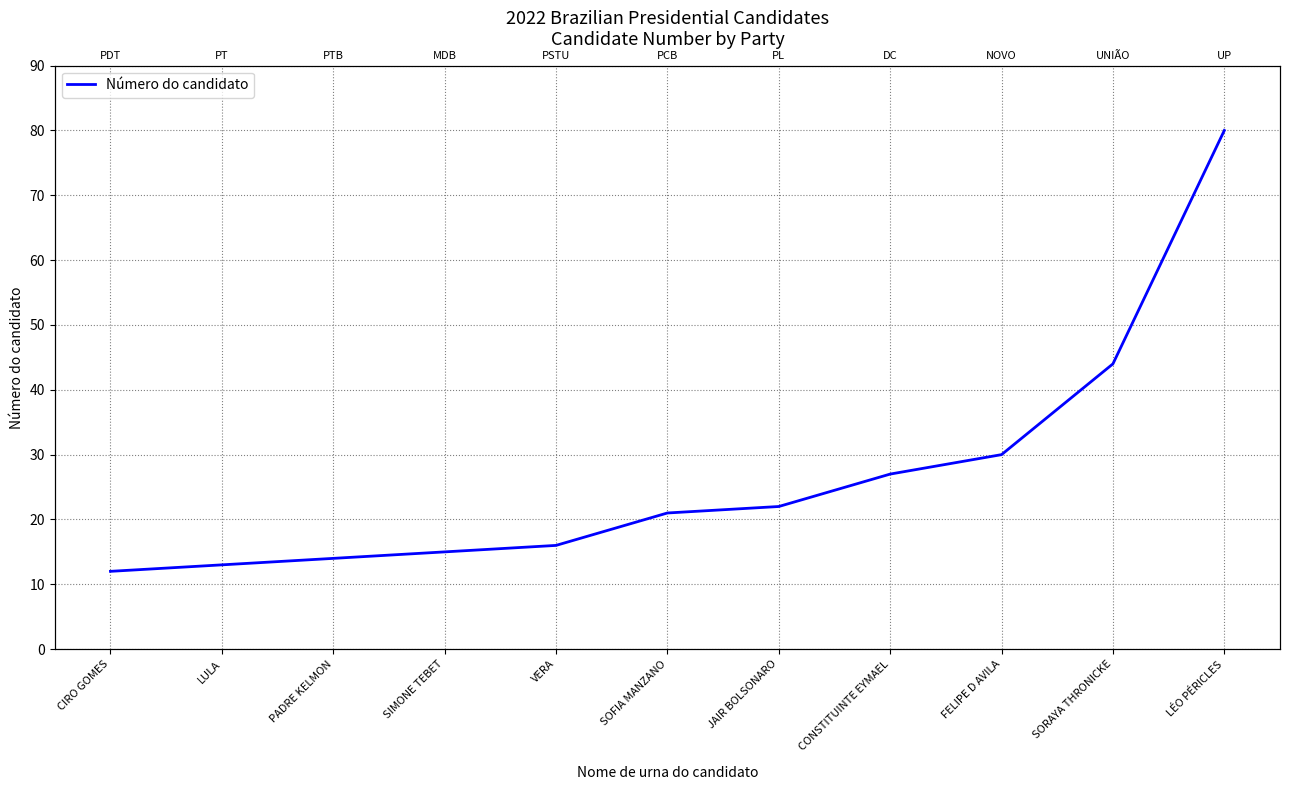

Reading right to left, list all the values displayed in this chart.

LÉO PÉRICLES=80	SORAYA THRONICKE=44	FELIPE D AVILA=30	CONSTITUINTE EYMAEL=27	JAIR BOLSONARO=22	SOFIA MANZANO=21	VERA=16	SIMONE TEBET=15	PADRE KELMON=14	LULA=13	CIRO GOMES=12